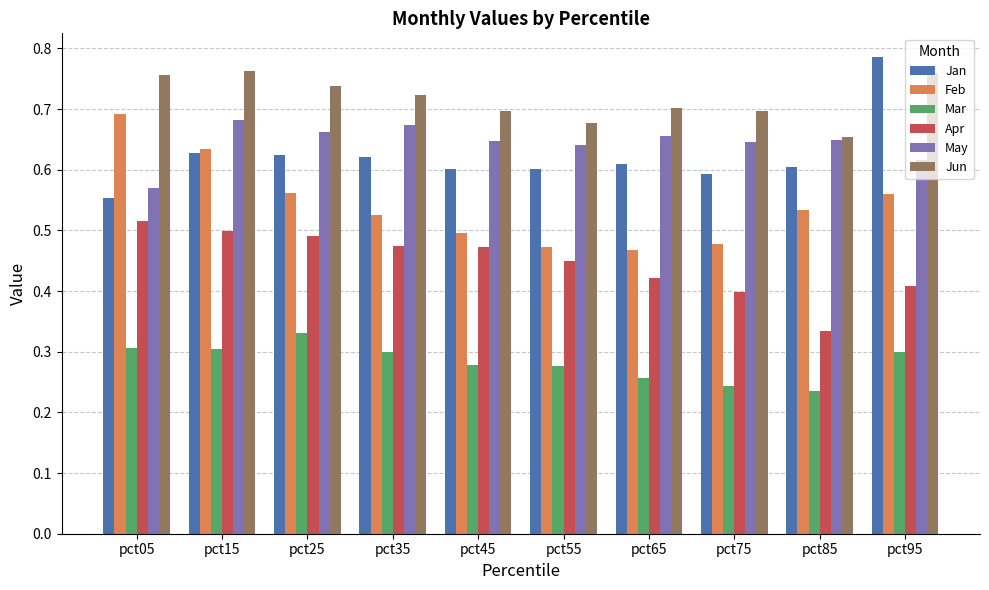

What is the sum of all Apr values?

4.5